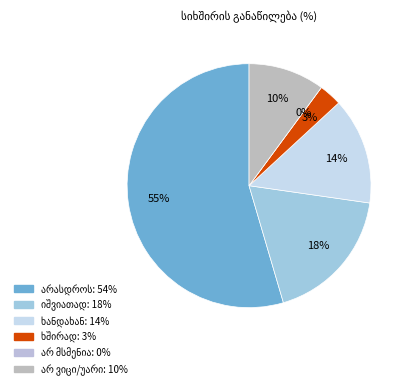

The არ მსმენია slice represents 1% of the pie. True or false?

False